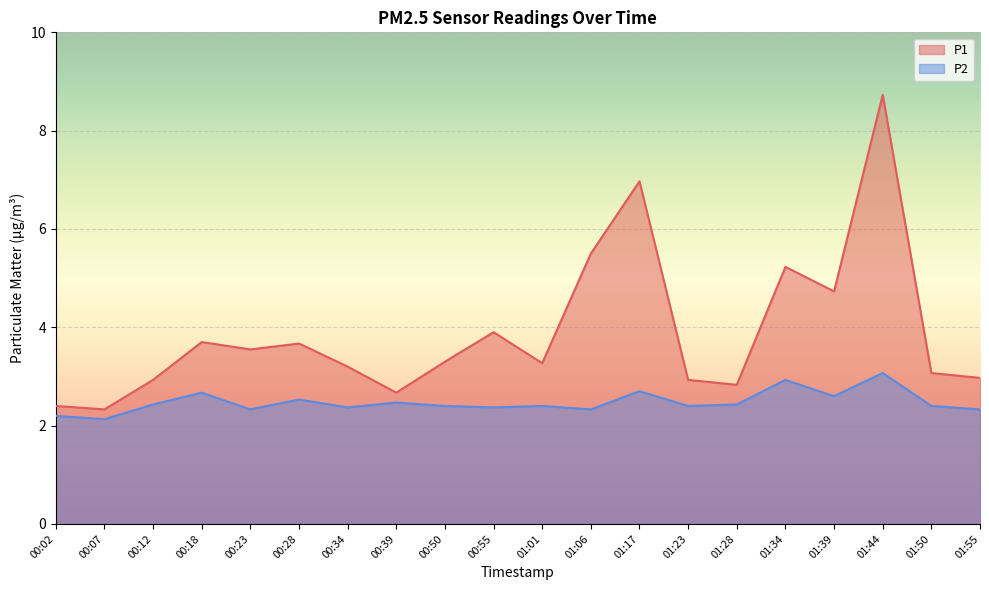

How many interior local peaks does the P1 series have?

6